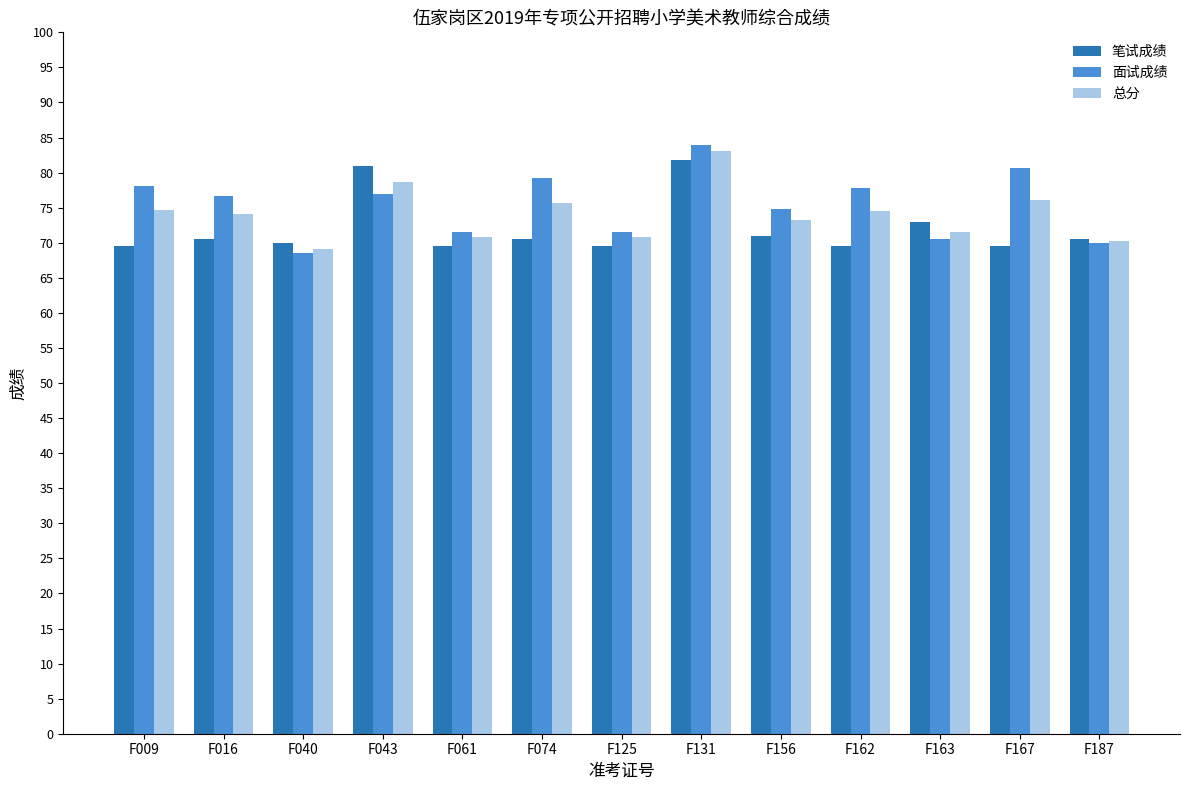

Which series has the widest spread of values?

面试成绩